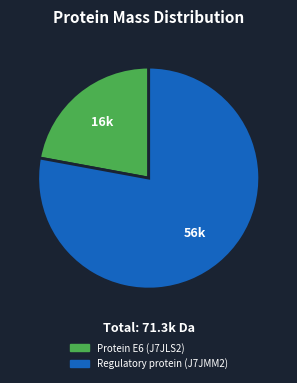

Between Regulatory protein (J7JMM2) and Protein E6 (J7JLS2), which is larger?

Regulatory protein (J7JMM2)